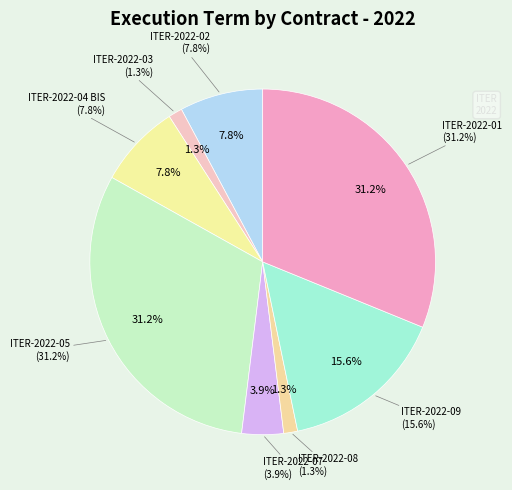

Is there any slice that represents more than half of the pie?

No